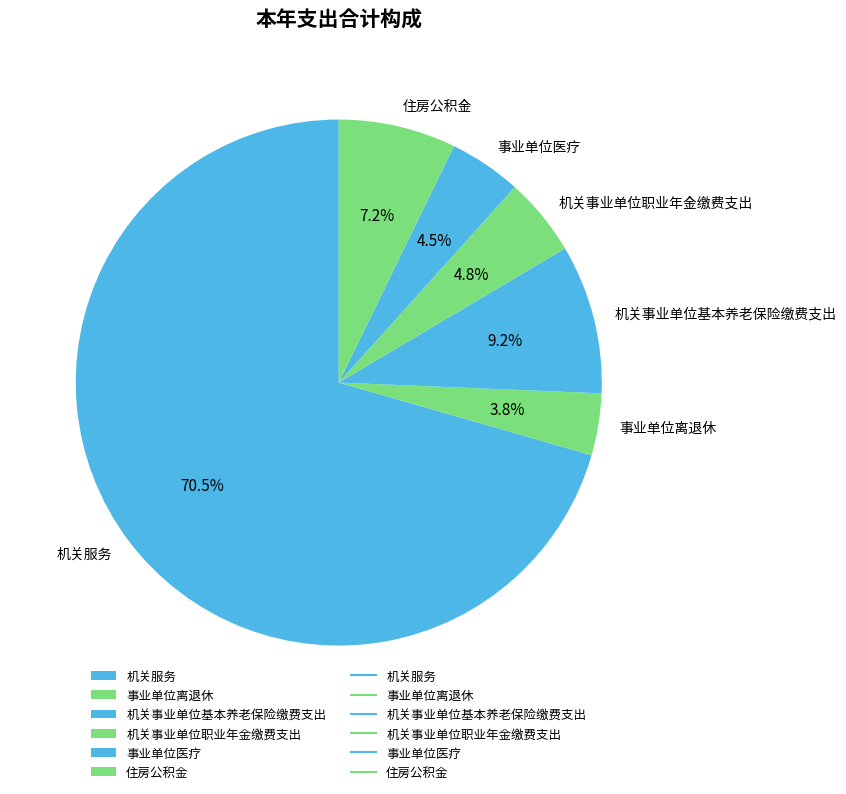

Is it true that 事业单位离退休 is 4% of the pie?

True